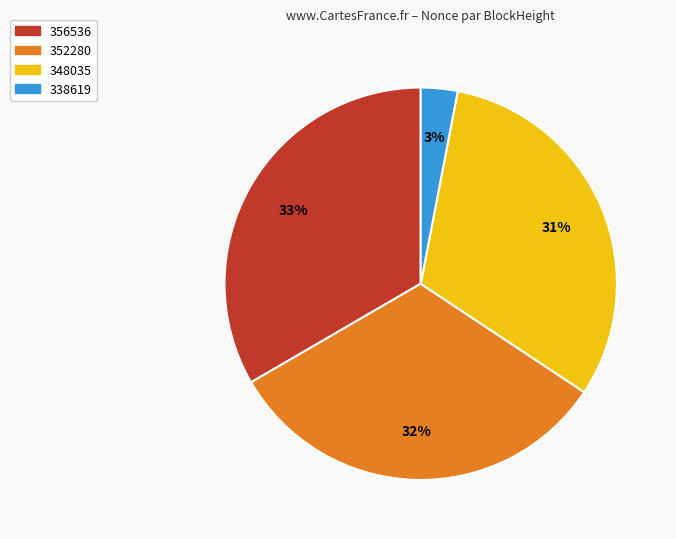

Is there a majority slice in this chart?

No